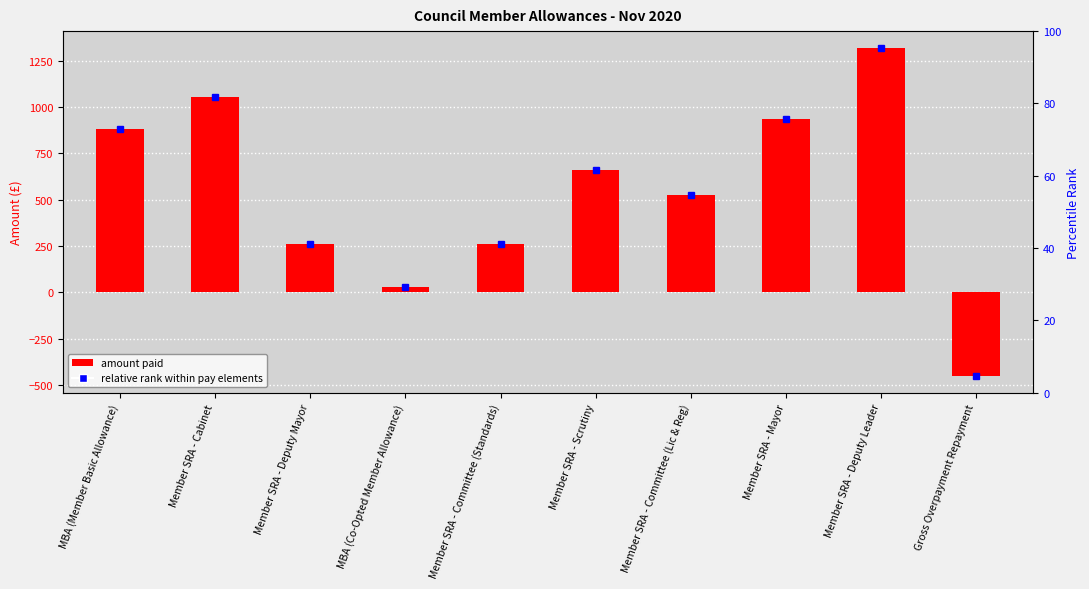

Reading left to right, list all the values displayed in this chart.

MBA (Member Basic Allowance)=879.9	Member SRA - Cabinet=1055.8	Member SRA - Deputy Mayor=263.2	MBA (Co-Opted Member Allowance)=31.9	Member SRA - Committee (Standards)=263.9	Member SRA - Scrutiny=659.9	Member SRA - Committee (Lic & Reg)=527.9	Member SRA - Mayor=934.2	Member SRA - Deputy Leader=1319.9	Gross Overpayment Repayment=-451.2